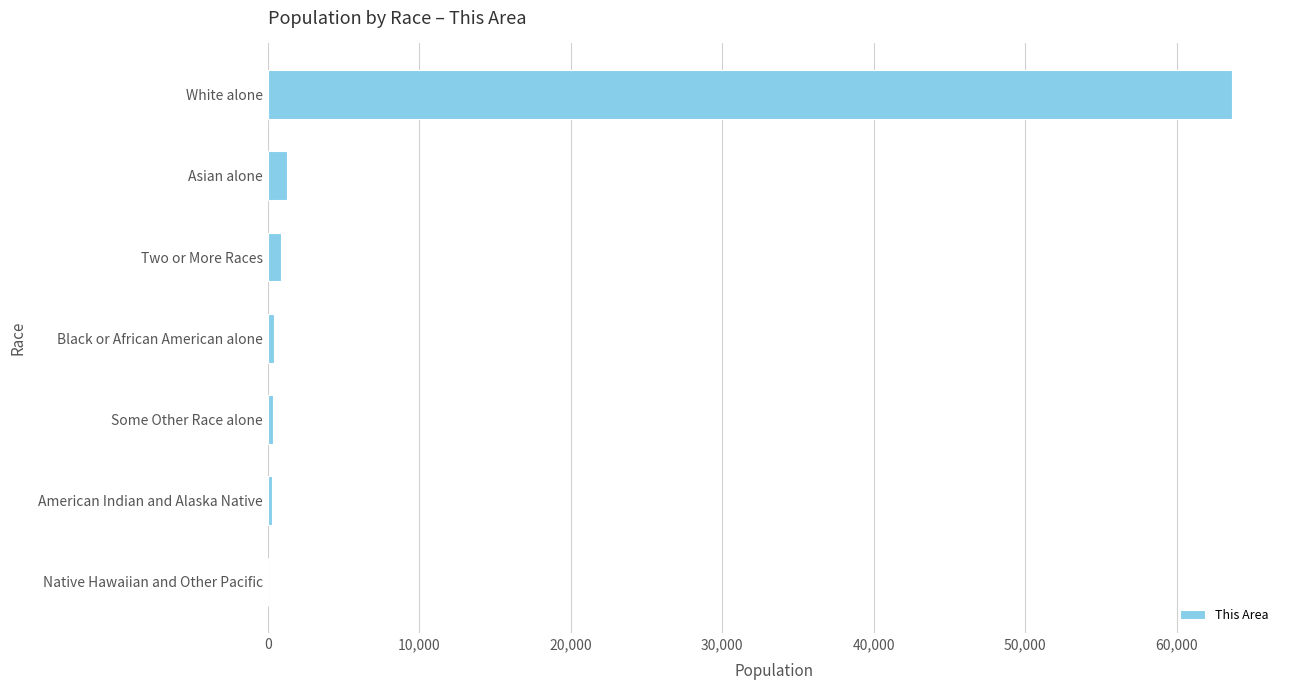

What is the sum of all values?

66814